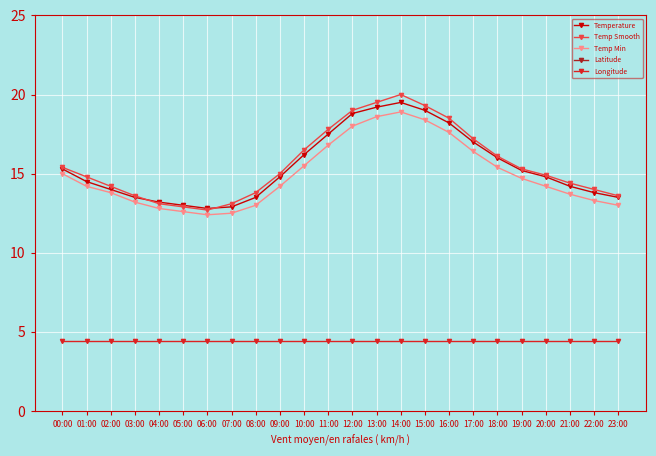

Which series has the widest spread of values?

Temp Smooth